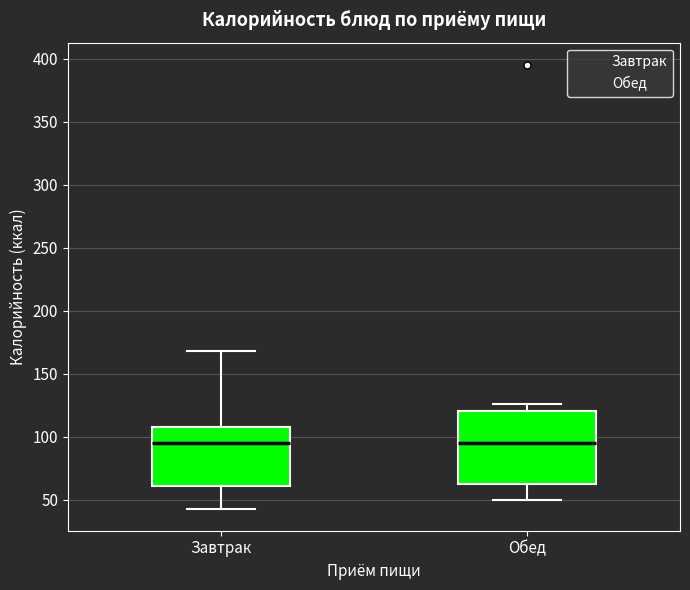

Which box is the tallest, from its lower edge to its upper edge?

Обед